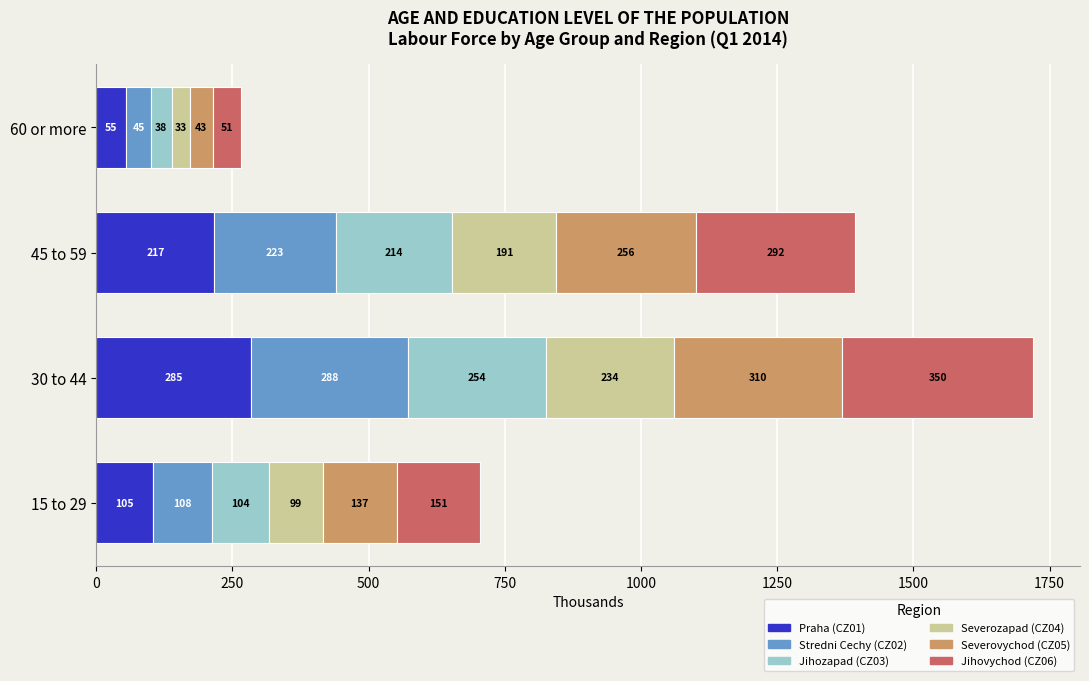

The Praha (CZ01) series shows 284.5 at 30 to 44. True or false?

True